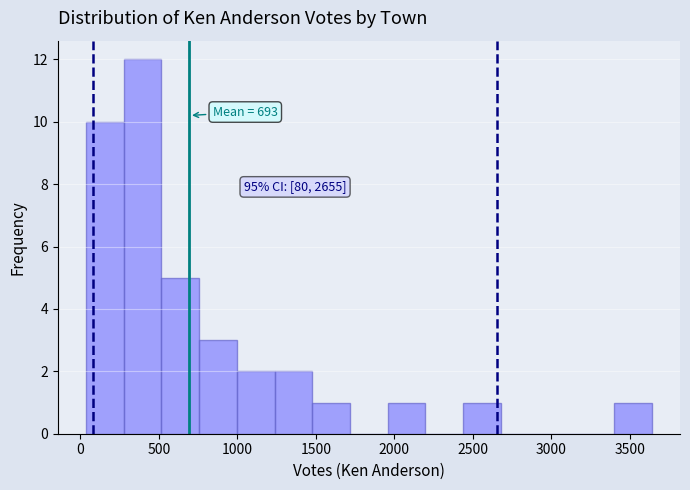

Which range on the x-axis has the tallest bar?

300 to 500